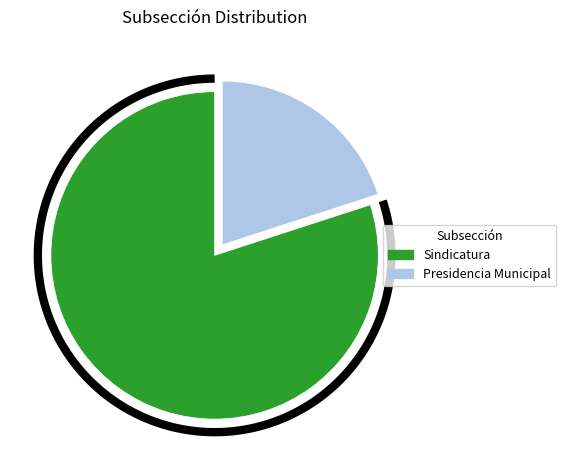

Rank the categories by value from lowest to highest.

Presidencia Municipal, Sindicatura